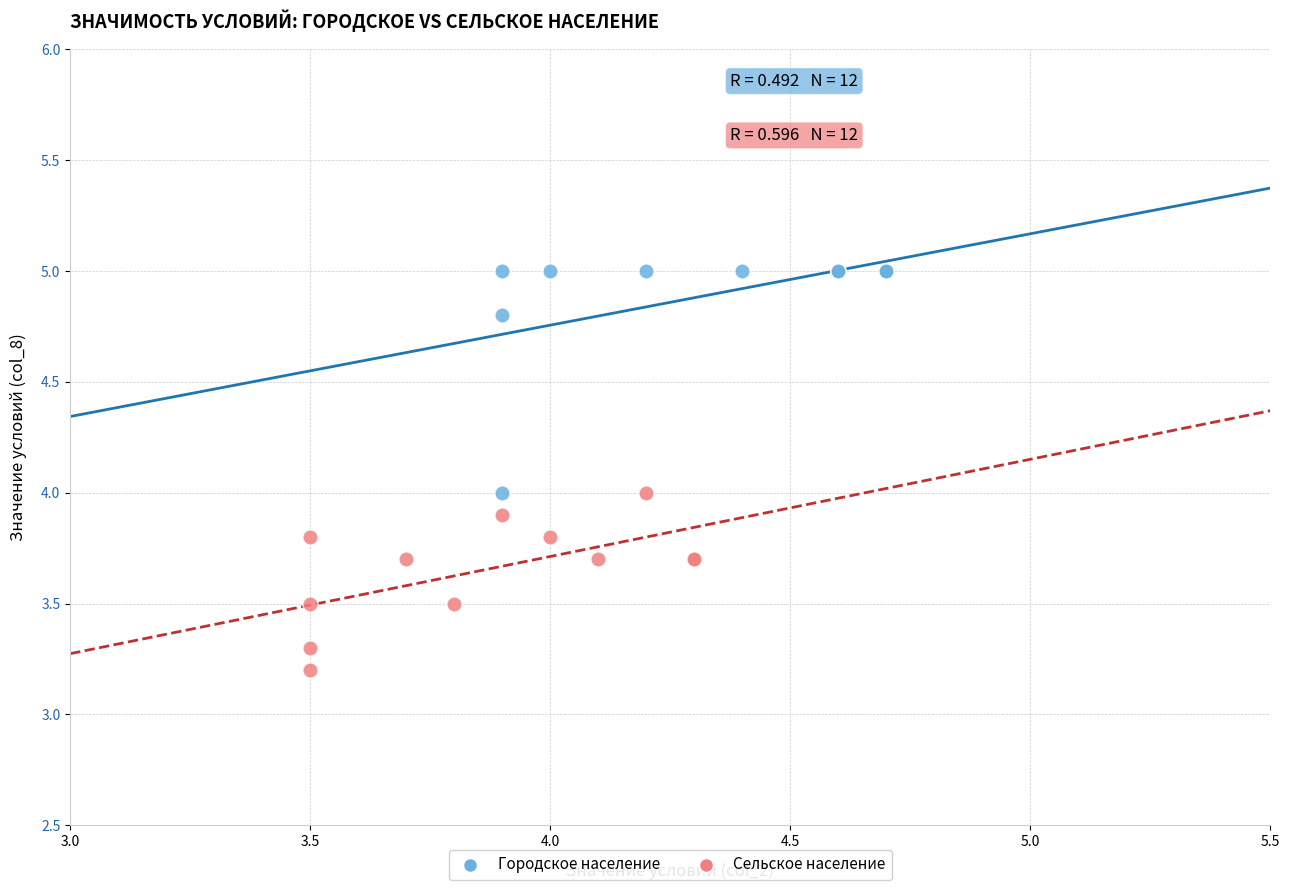

Which series reaches the minimum Y coordinate?

Сельское население